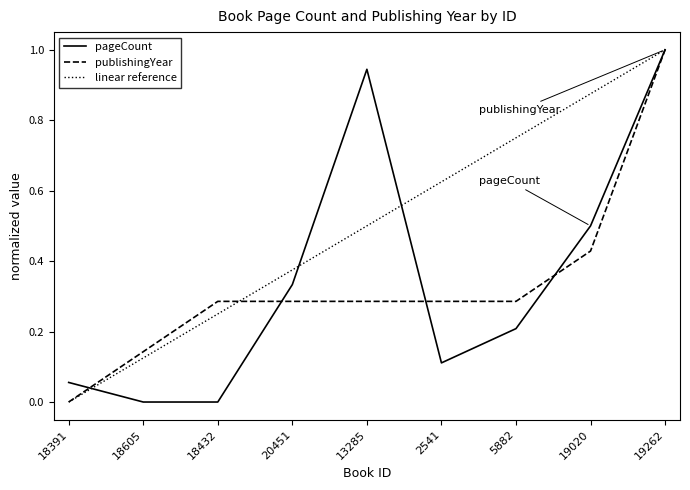

Rank the series at 2541 from lowest to highest value.

pageCount, publishingYear, linear reference